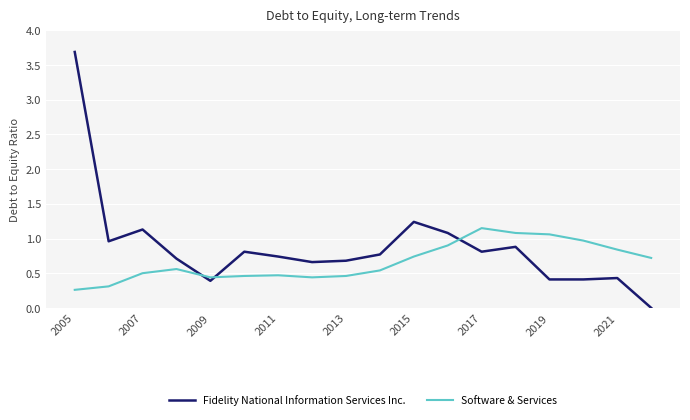

What is the minimum value for Software & Services?

0.3